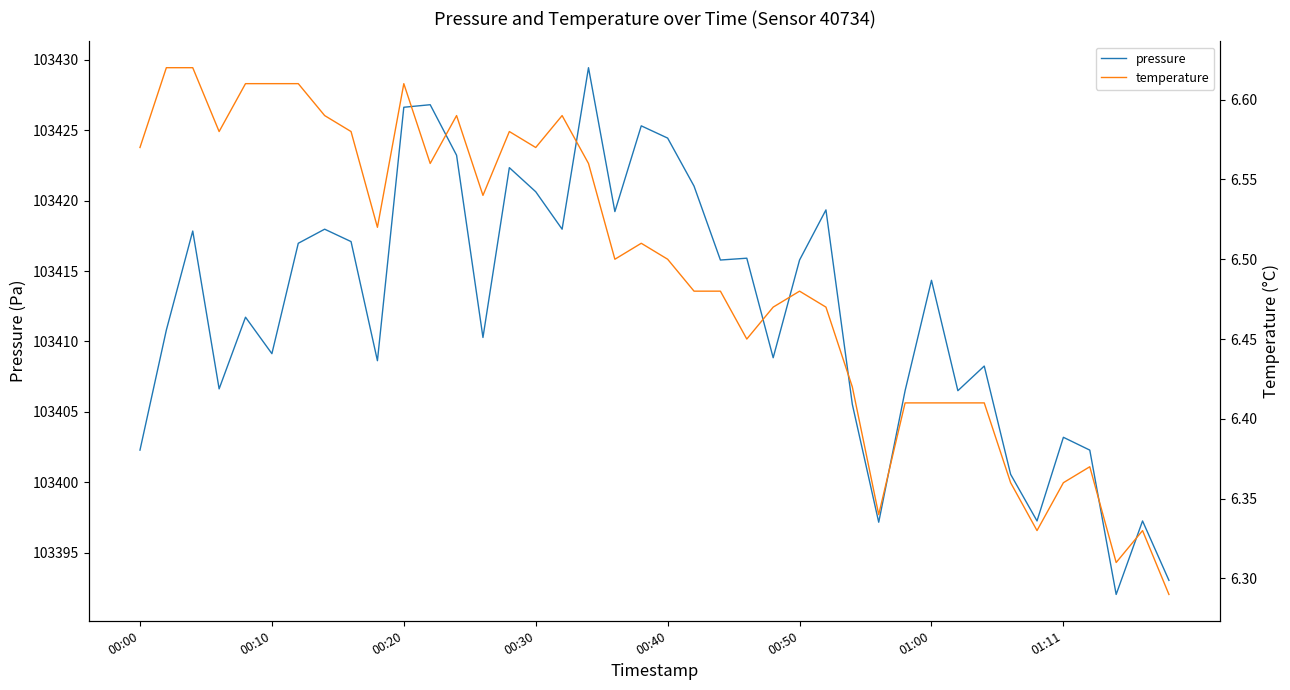

The pressure series shows 165012.2 at 01:00. True or false?

False